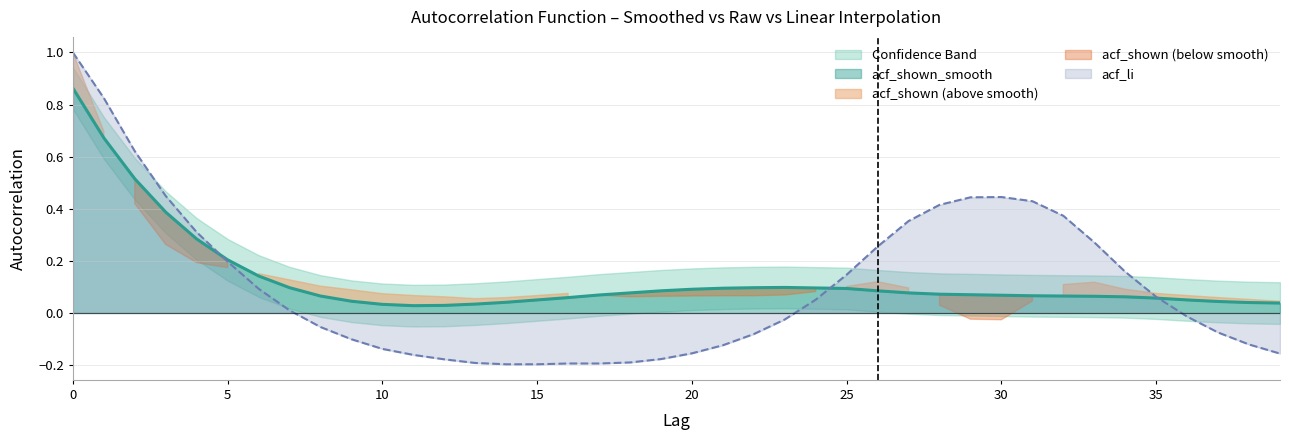

What is the sum of all acf_li values?

4.2